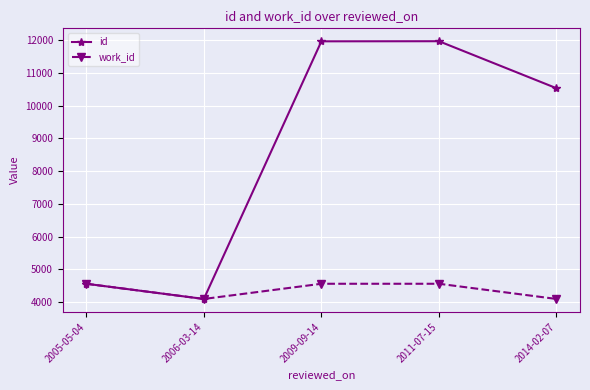

How many series are shown in this chart?

2